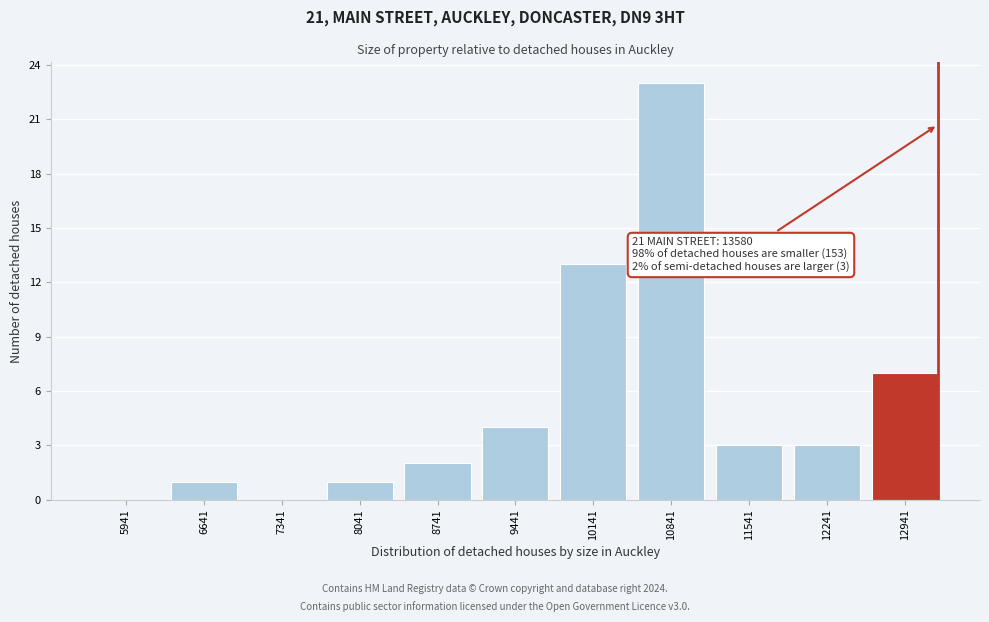

The chart shows a value of 13 at 10141. True or false?

True